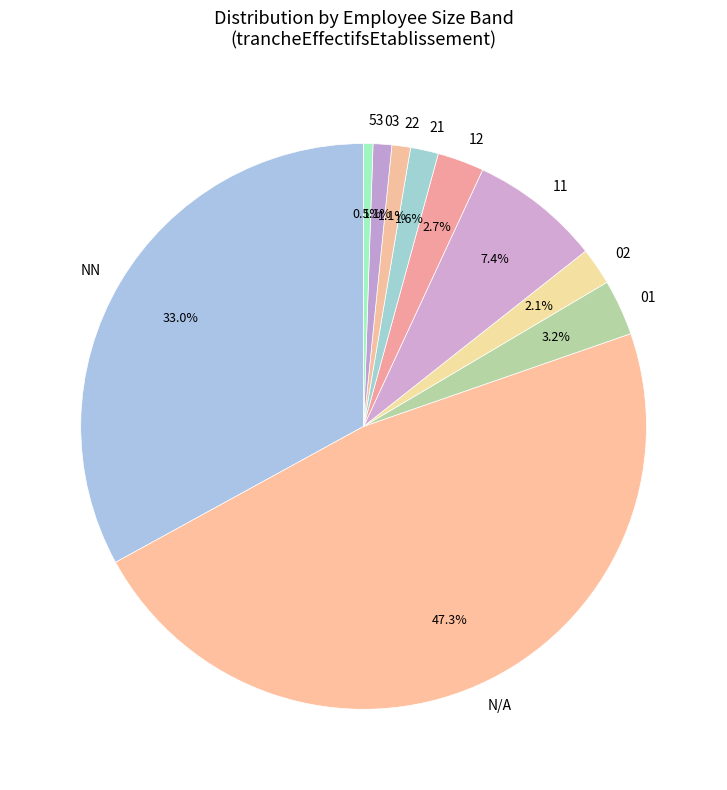

Which category has the biggest portion of the pie?

N/A